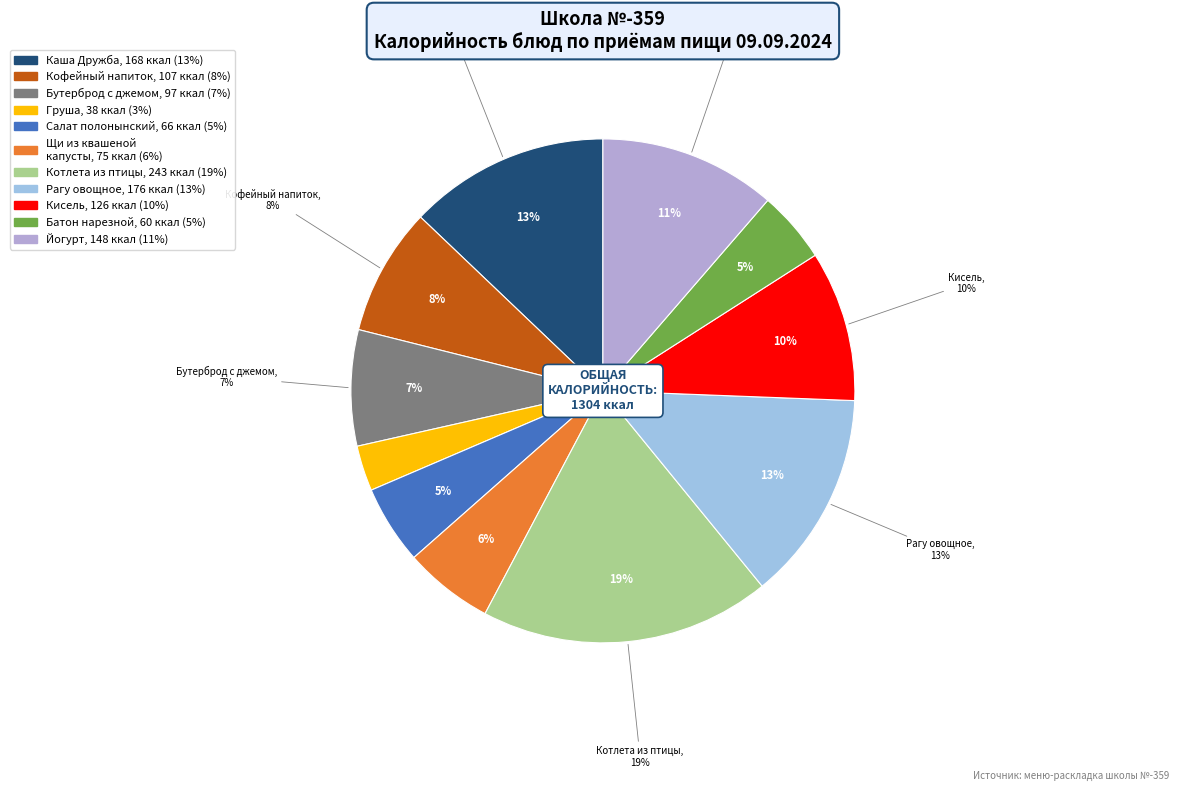

Combined, do Щи из квашенной капусты со сметаной and Кофейный напиток с молоком account for over 50%?

No